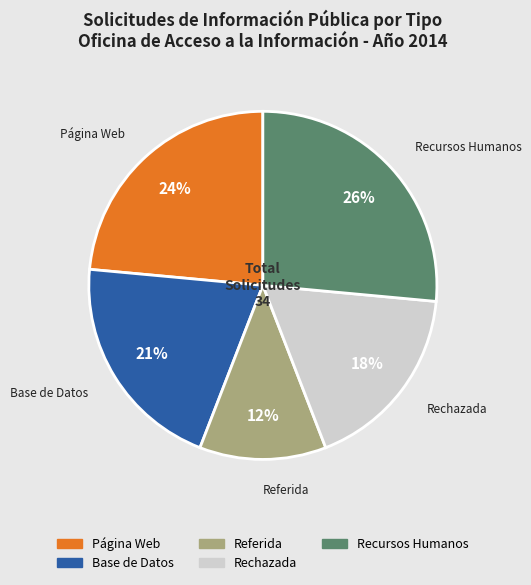

Between Rechazada and Base de Datos, which is larger?

Base de Datos